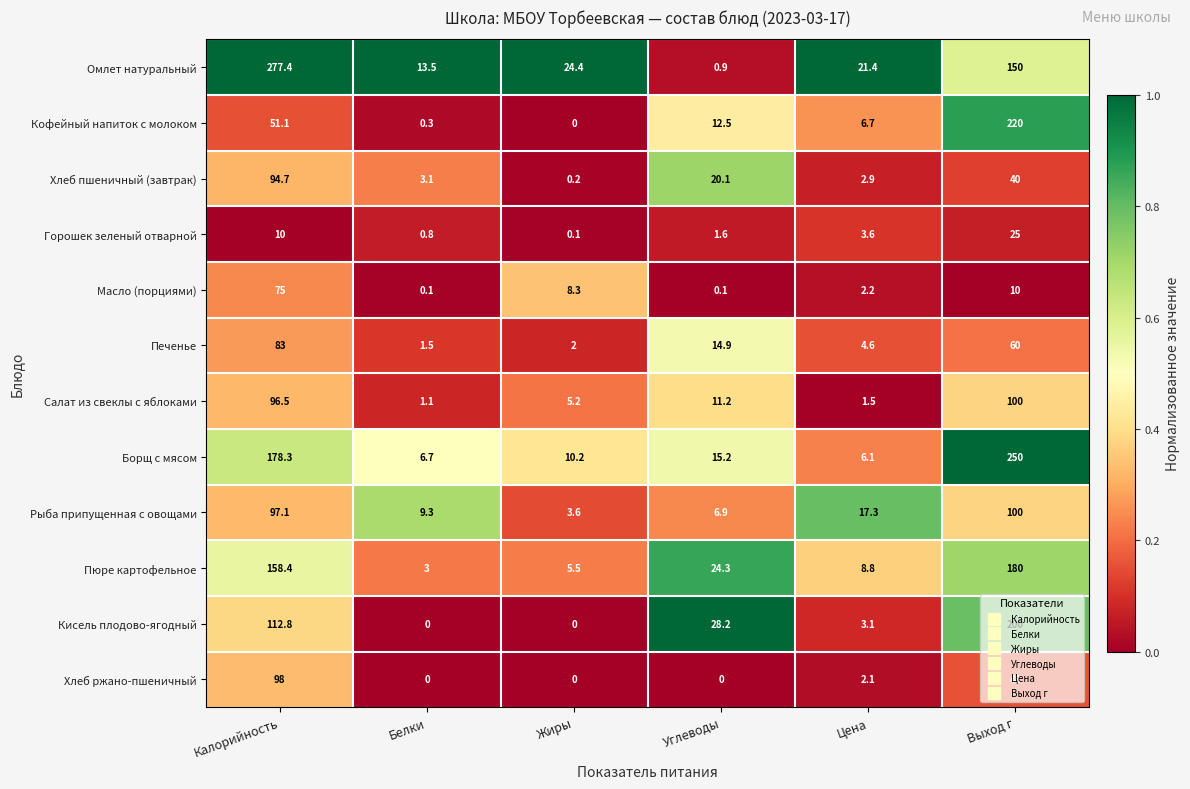

What is the greatest value displayed?

277.4